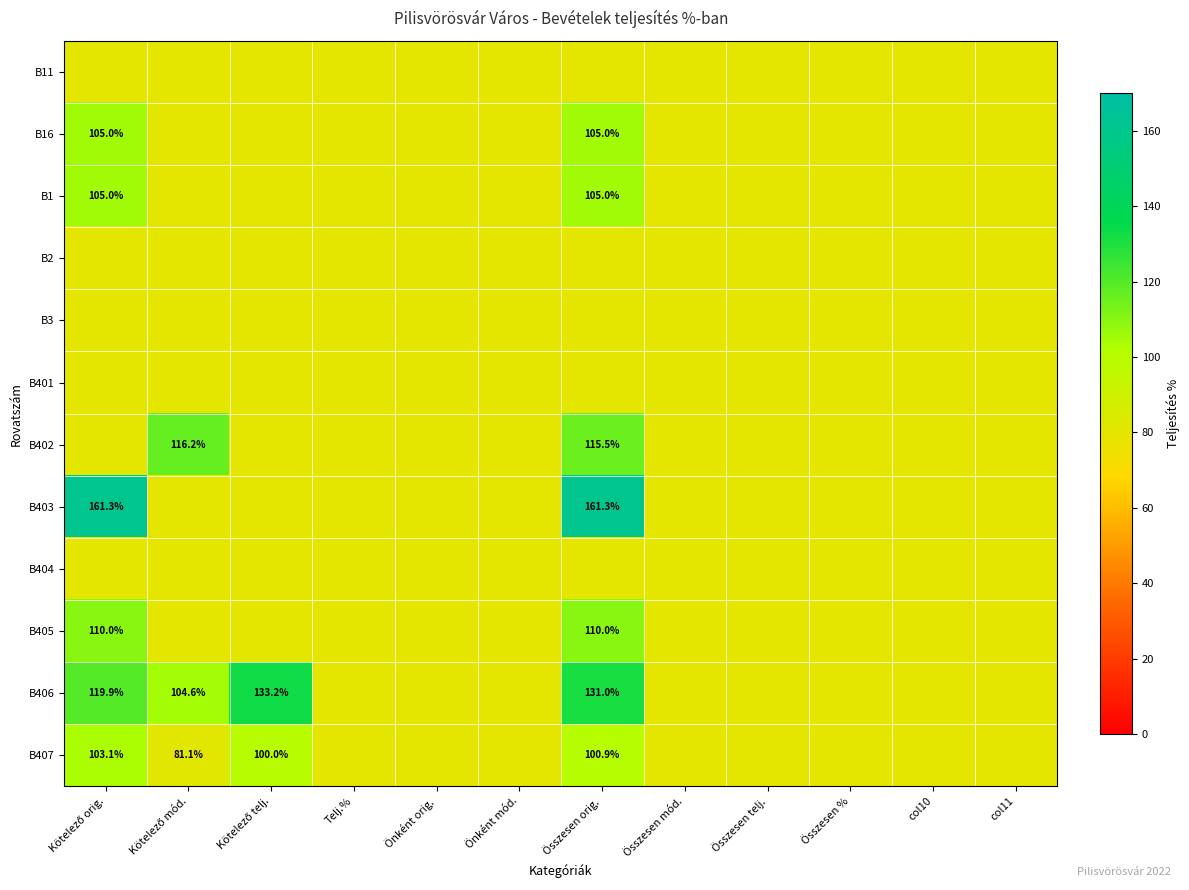

At how many categories does at least one series exceed 84?

4